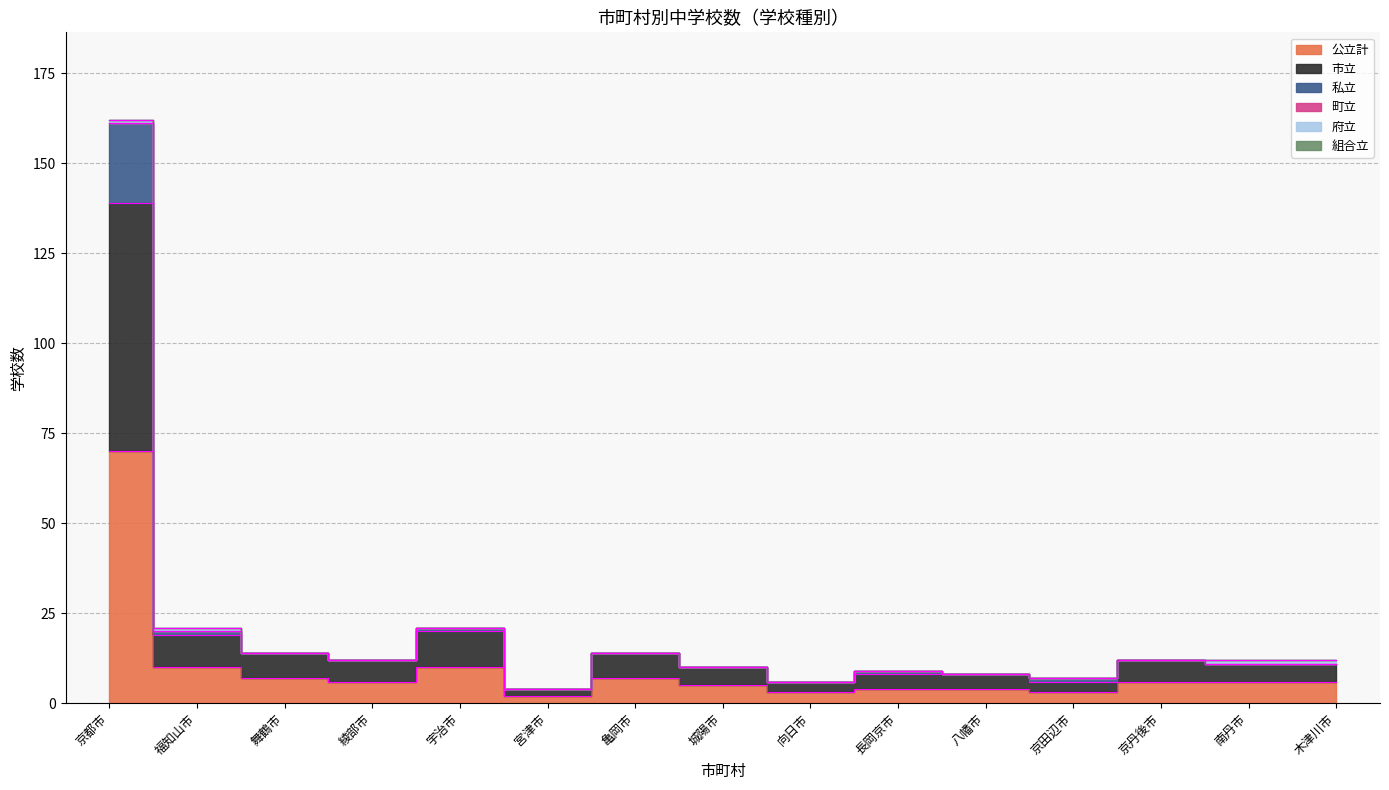

How many interior local valleys does the 公立計 series have?

4